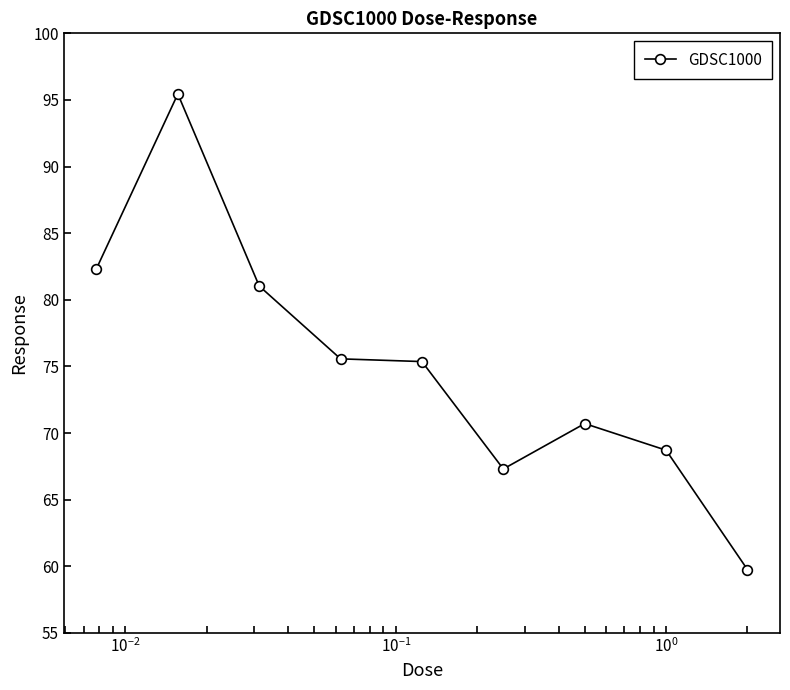

What is the smallest value displayed?

59.8